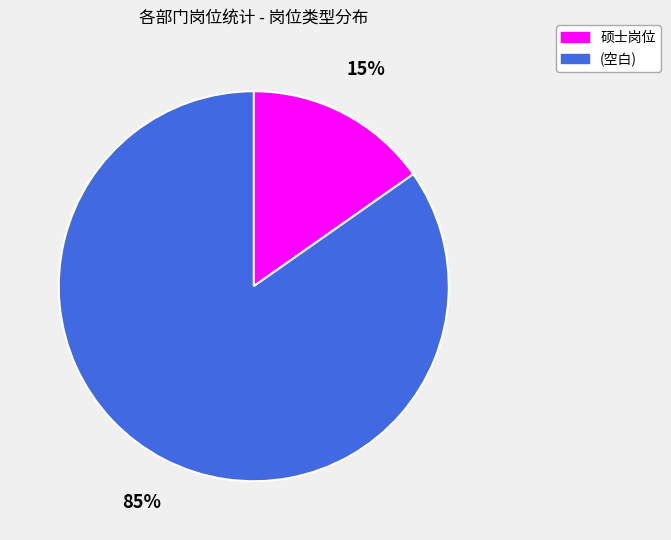

Count the number of slices in the pie.

2